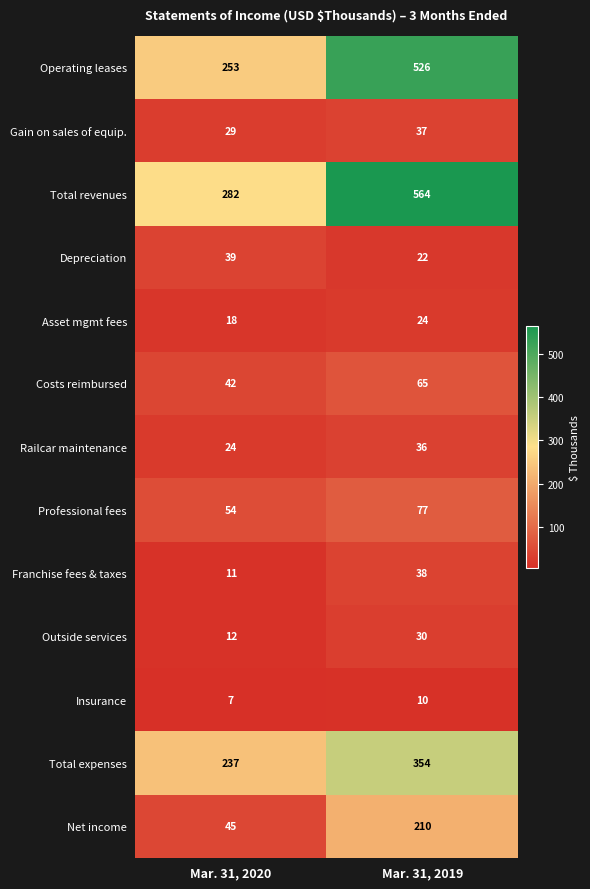

True or false: Total revenues has a value of 282 at Mar. 31, 2020.

True